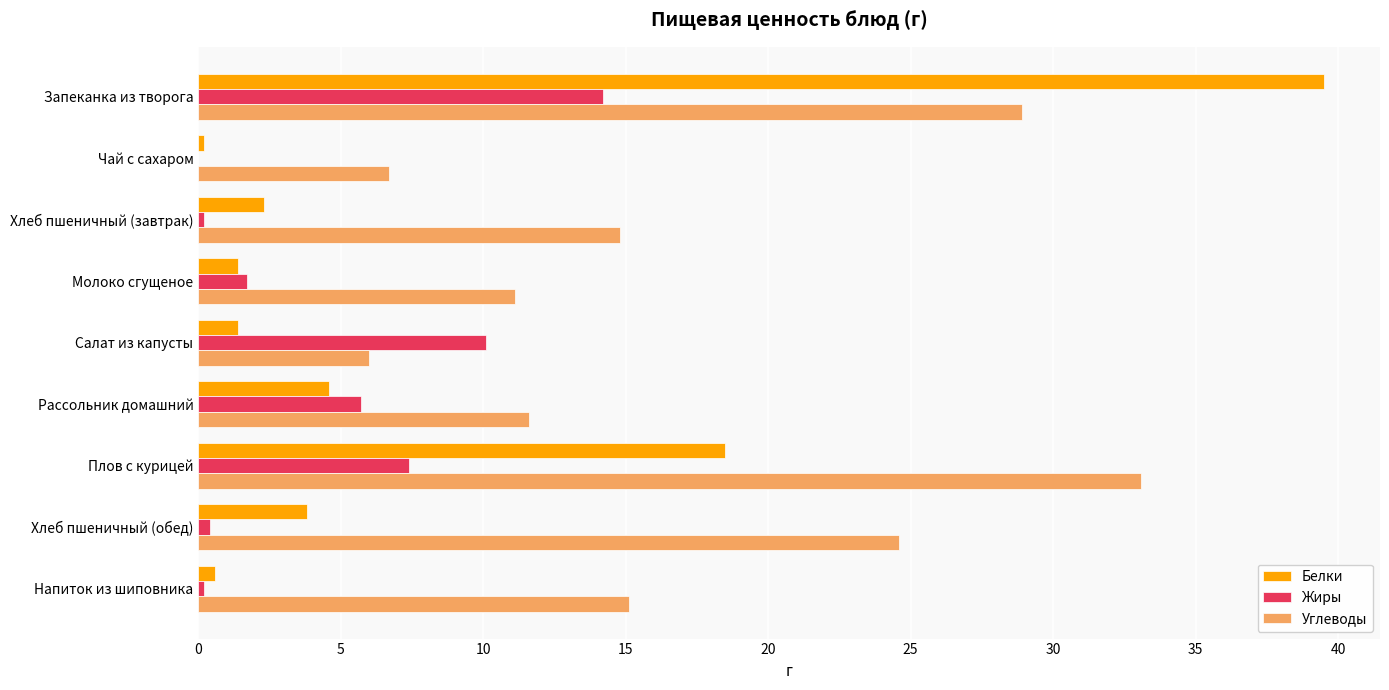

Which series has the largest total across all categories?

Углеводы